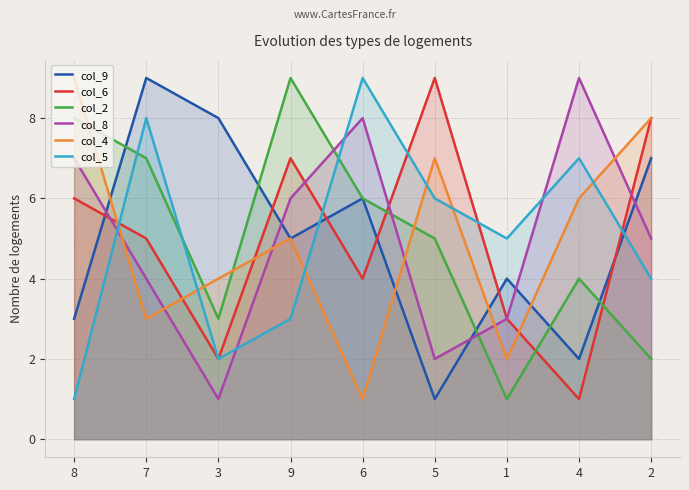

True or false: col_4 has a value of 4 at 7.

False